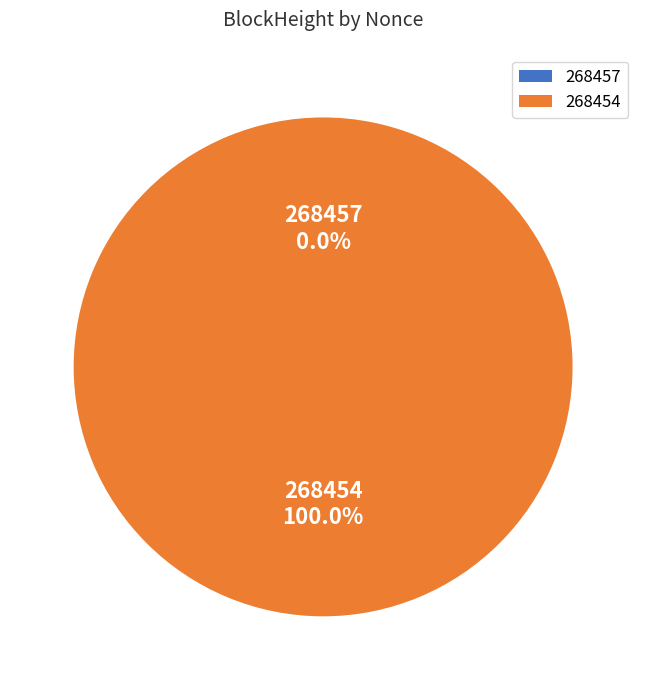

Is 268457 the majority of the pie?

No